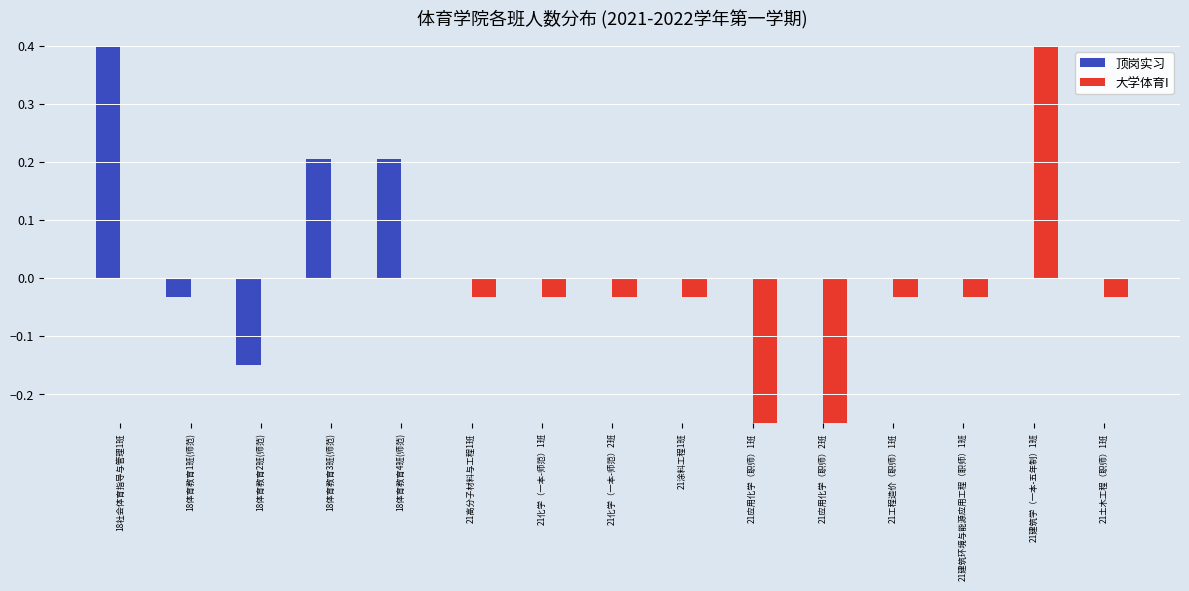

Where does the 大学体育I series first go above 0?

21建筑学（一本-五年制）1班